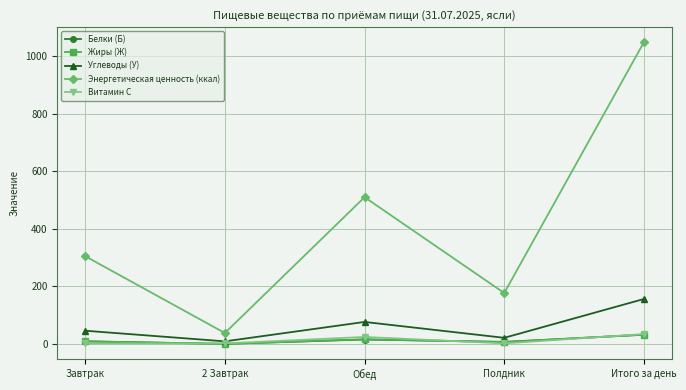

True or false: Белки (Б) and Энергетическая ценность (ккал) intersect in this chart.

False